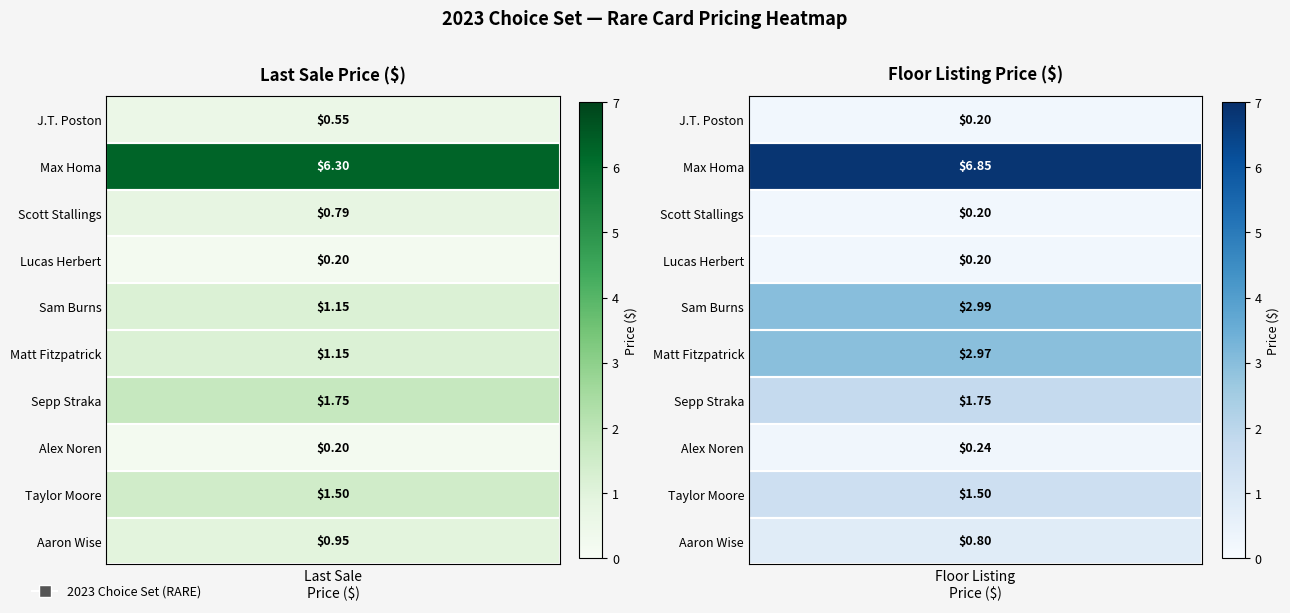

Which has a higher value, Lucas Herbert or J.T. Poston?

J.T. Poston